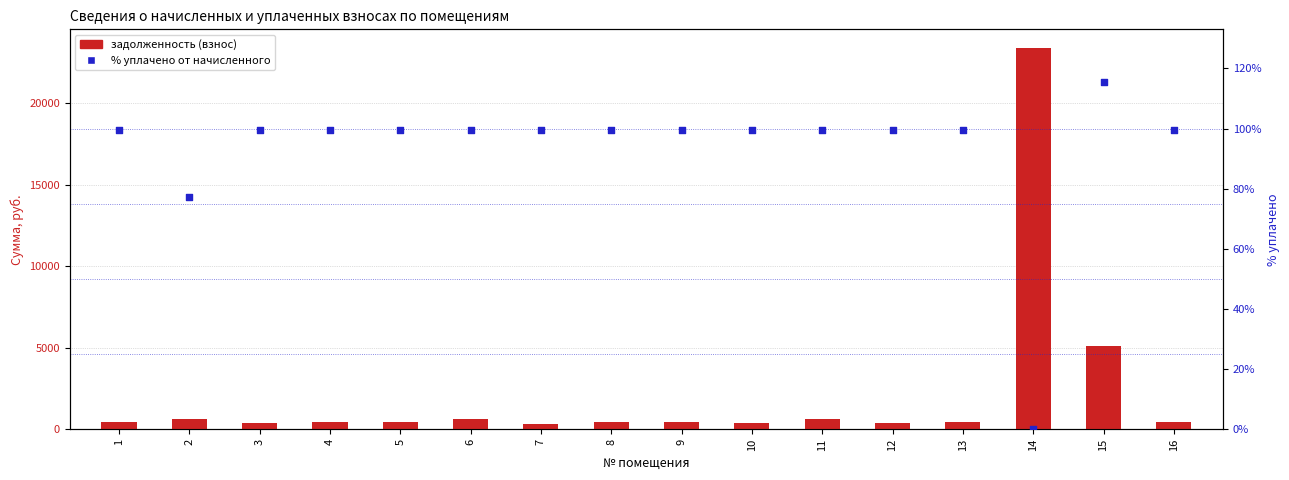

Which series has the widest spread of Y values?

задолженность (взнос)